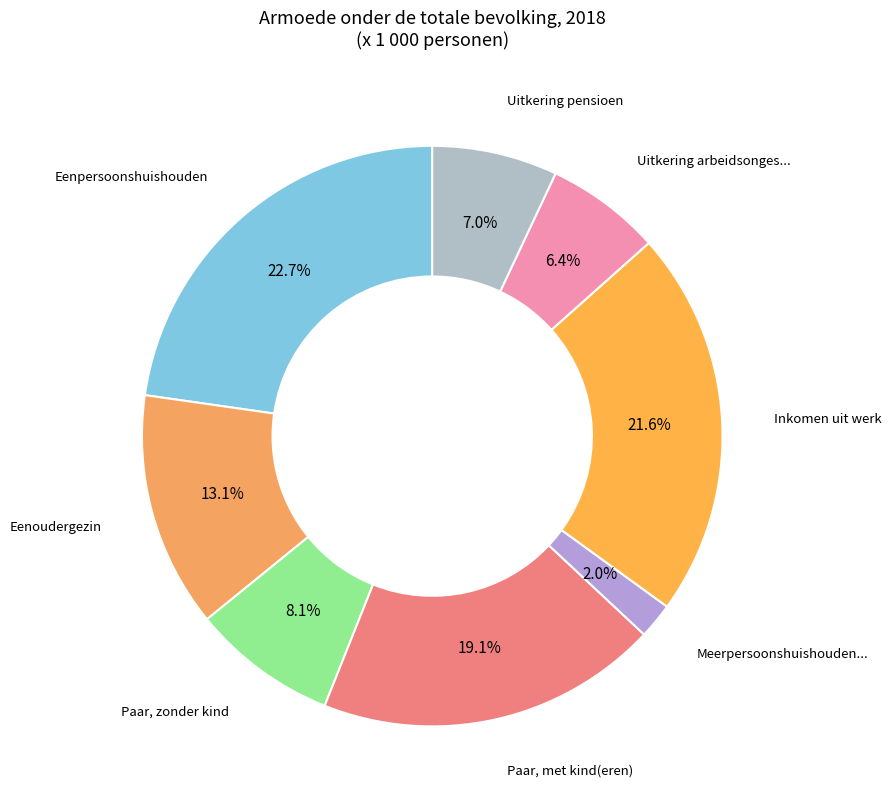

Count the number of slices in the pie.

8